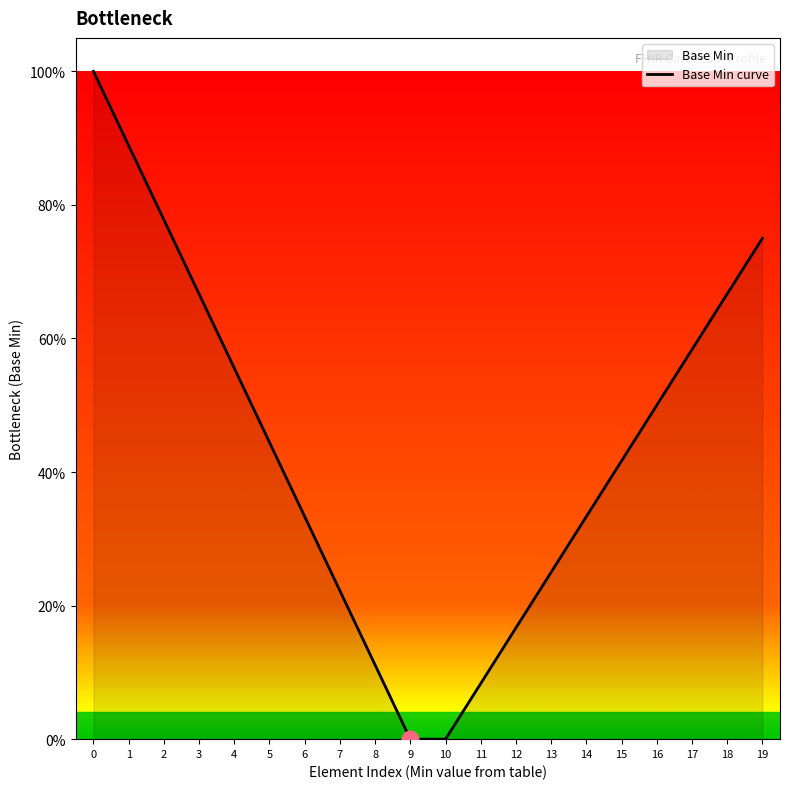

True or false: the data shows 0.0 at 9.

True